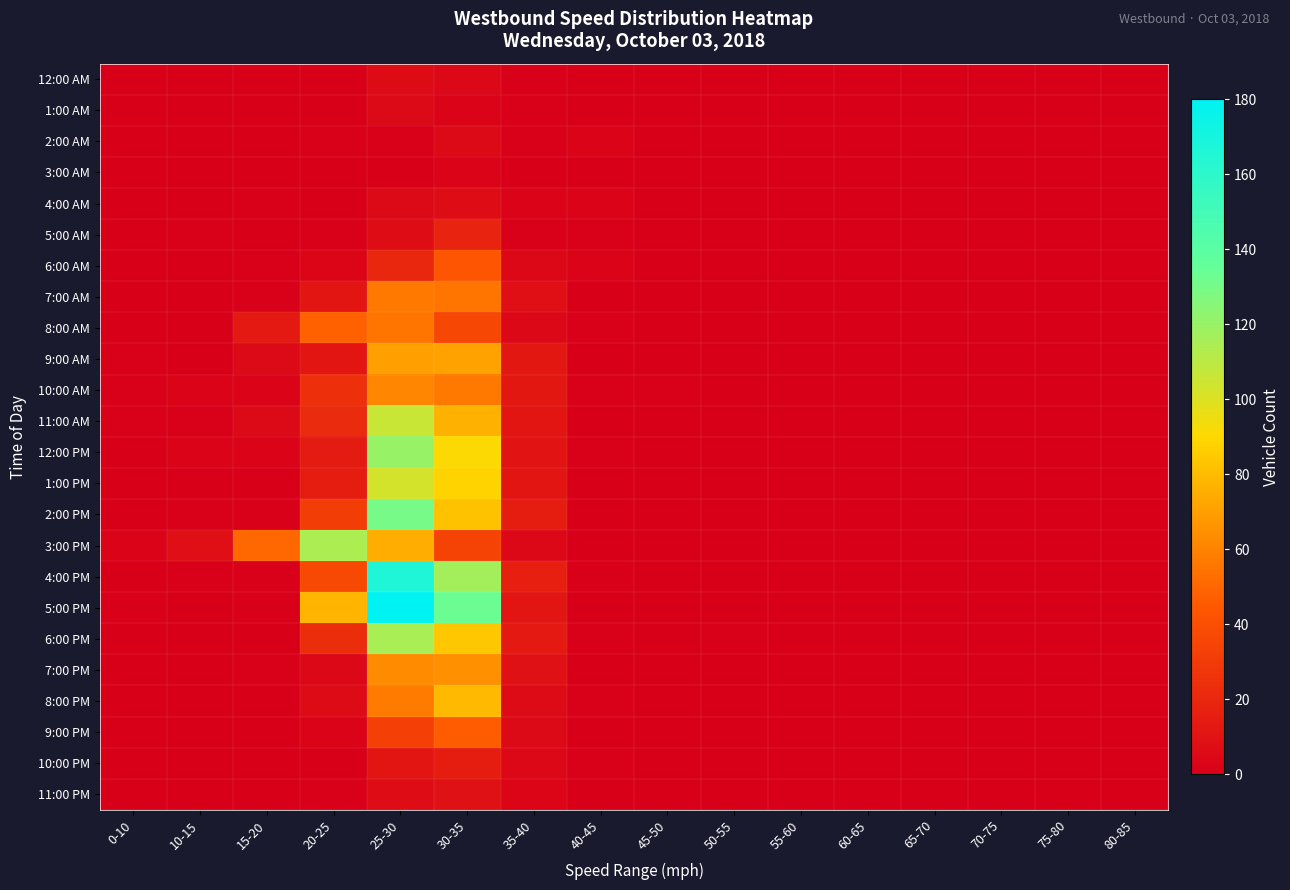

What is the total value across all series at 40-45?

14